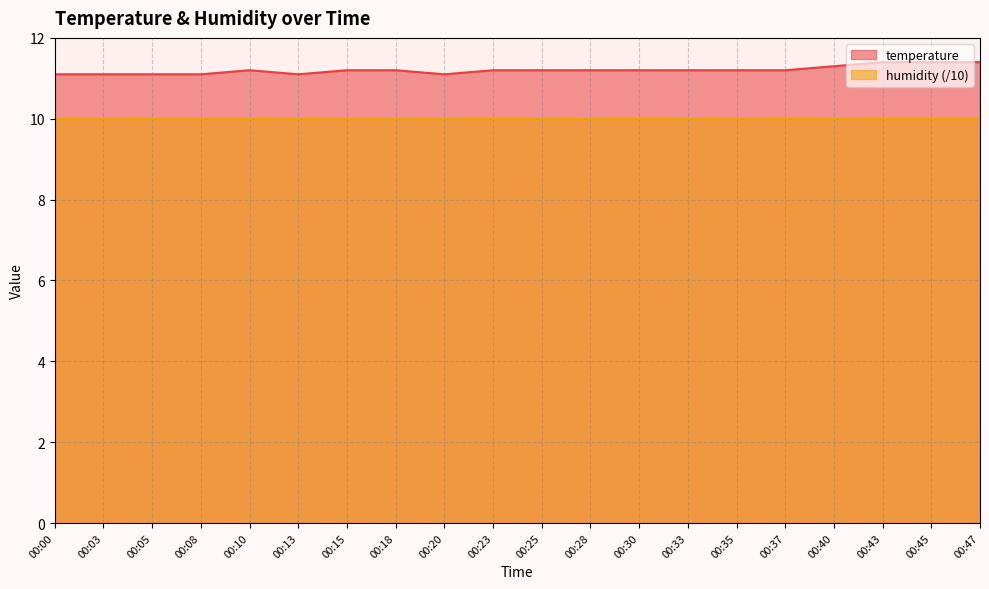

At which category does the data reach its first local peak?

00:10